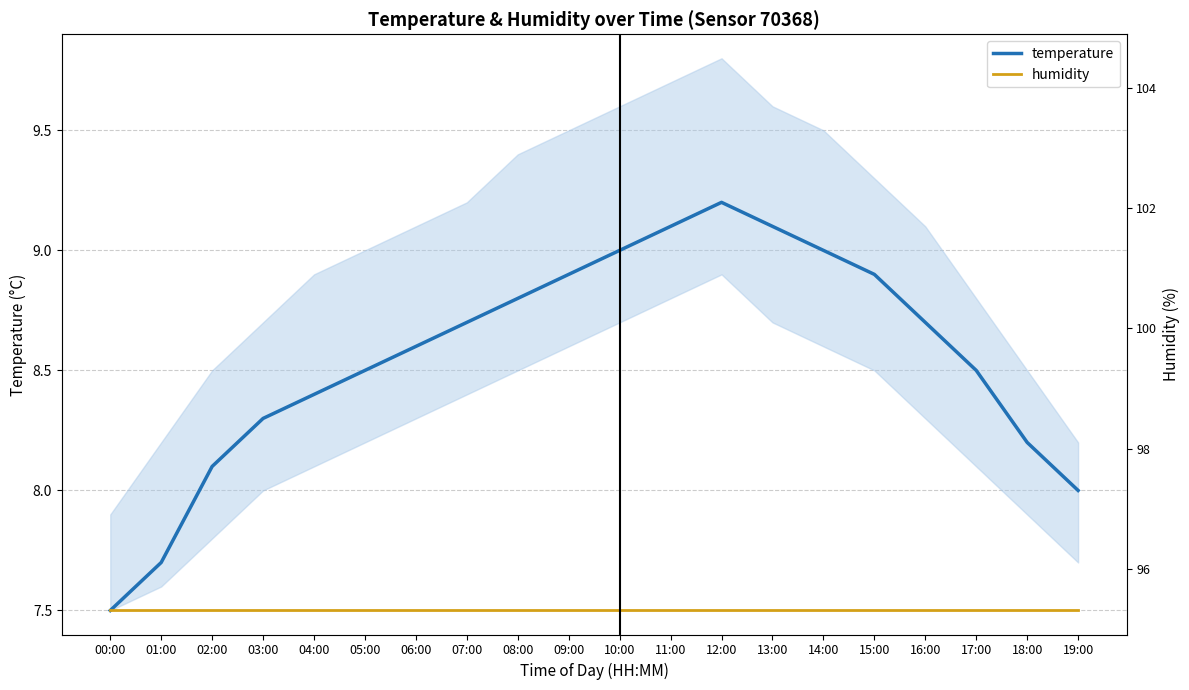

What is the spread (max minus min) of values at 19:00?

0.5